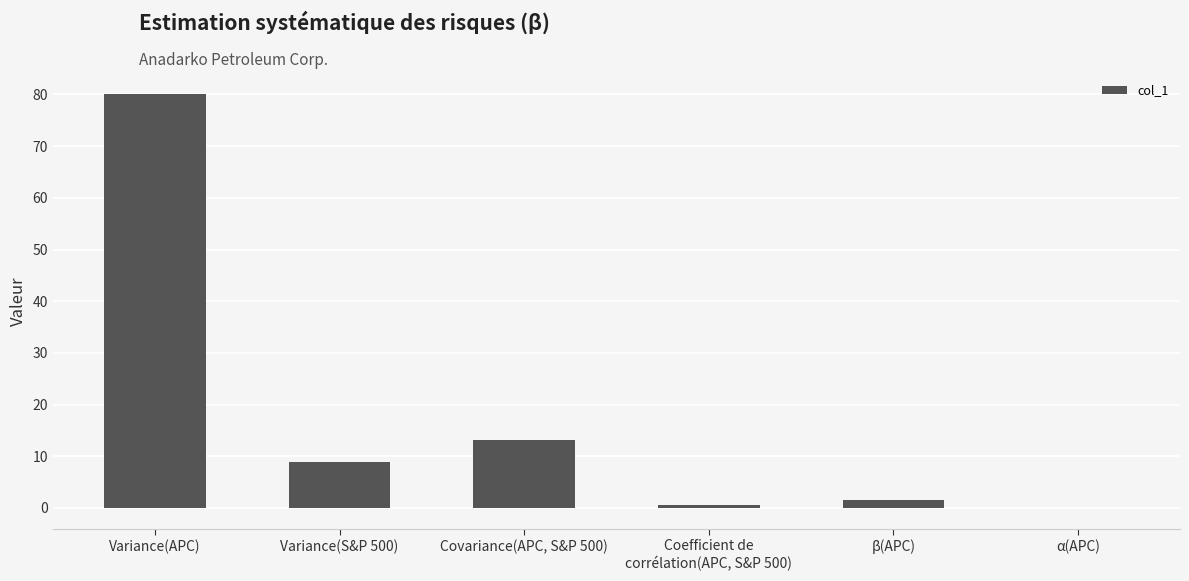

Which has a higher value, Variance(S&P 500) or Covariance(APC, S&P 500)?

Covariance(APC, S&P 500)